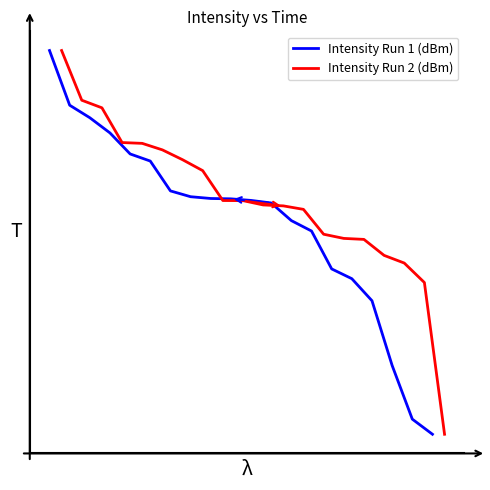

Where do Intensity Run 2 (dBm) and Intensity Run 1 (dBm) first cross each other?

2 and 3